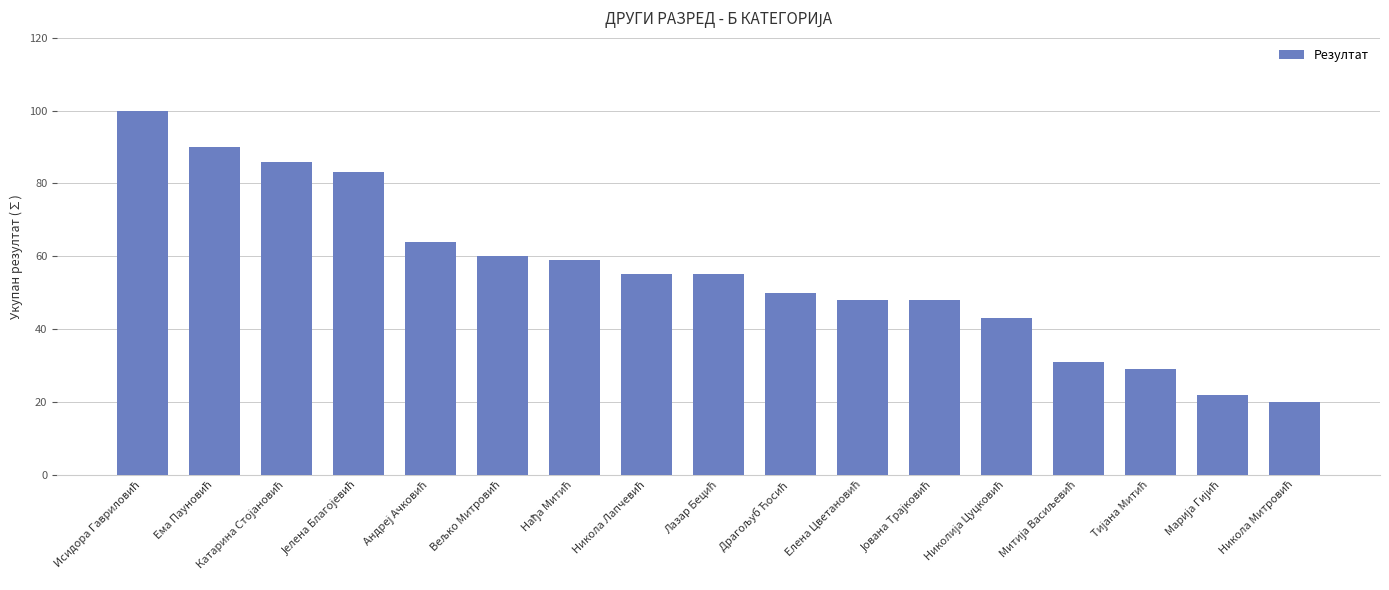

What is the value of the 15th bar from the left?

29